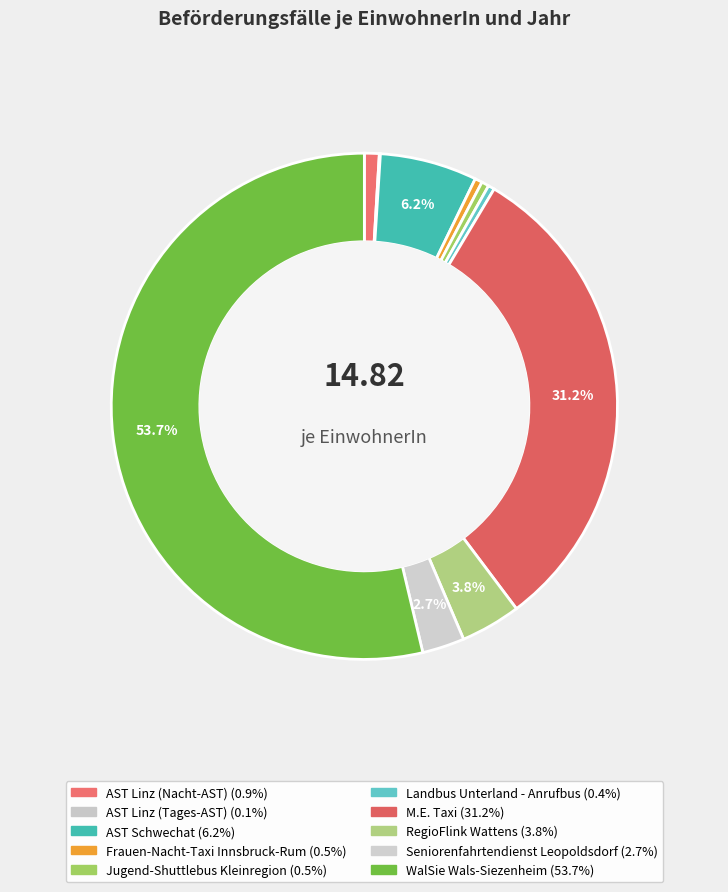

Is there any slice that represents more than half of the pie?

Yes